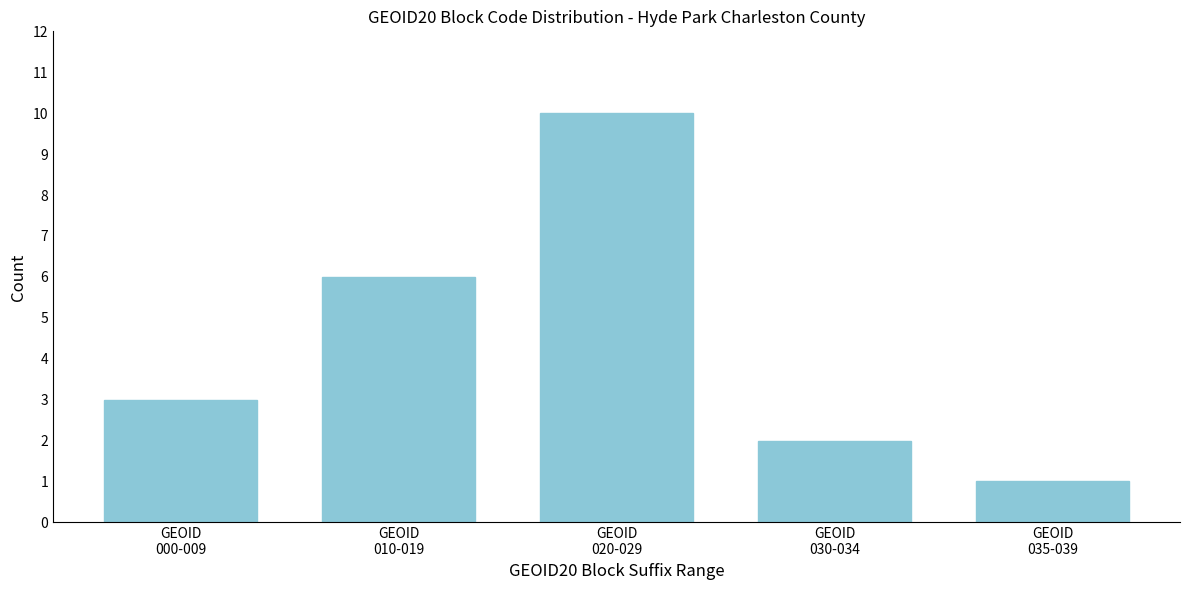

Reading right to left, list all the values displayed in this chart.

1	2	10	6	3